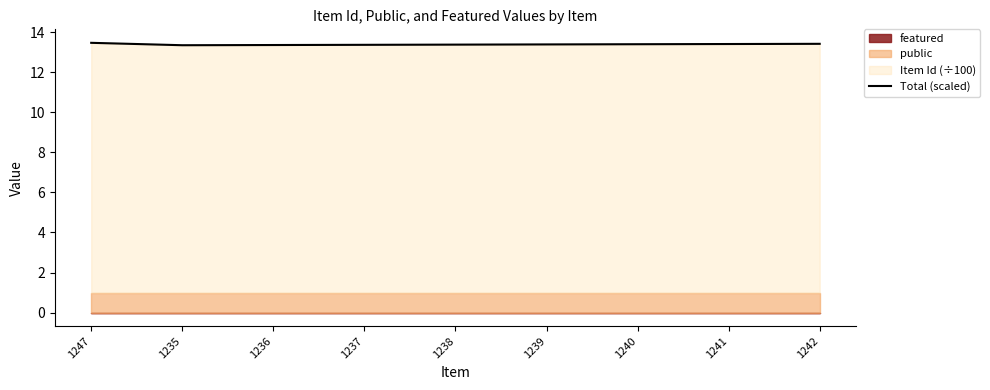

Where is the data nearest to the value 13?

1235